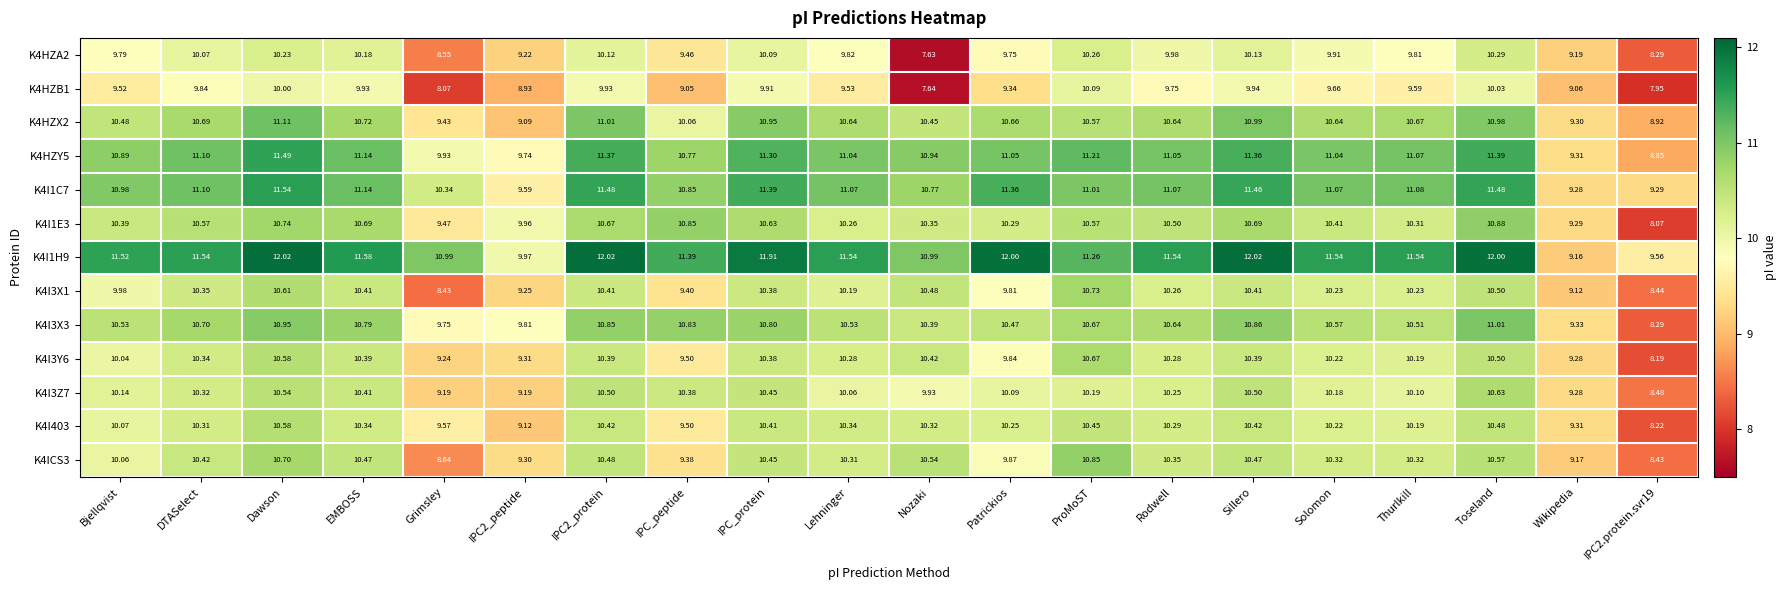

Which series has the largest range (max minus min)?

K4I1H9